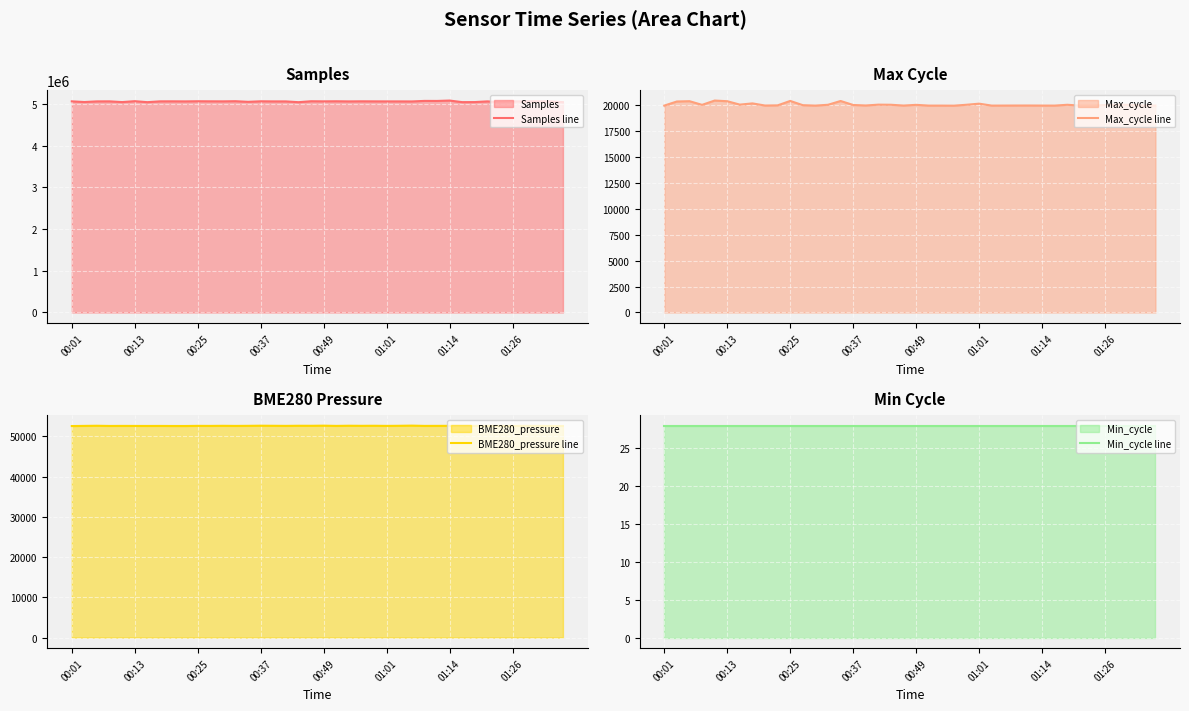

How many lines are shown in the chart?

4